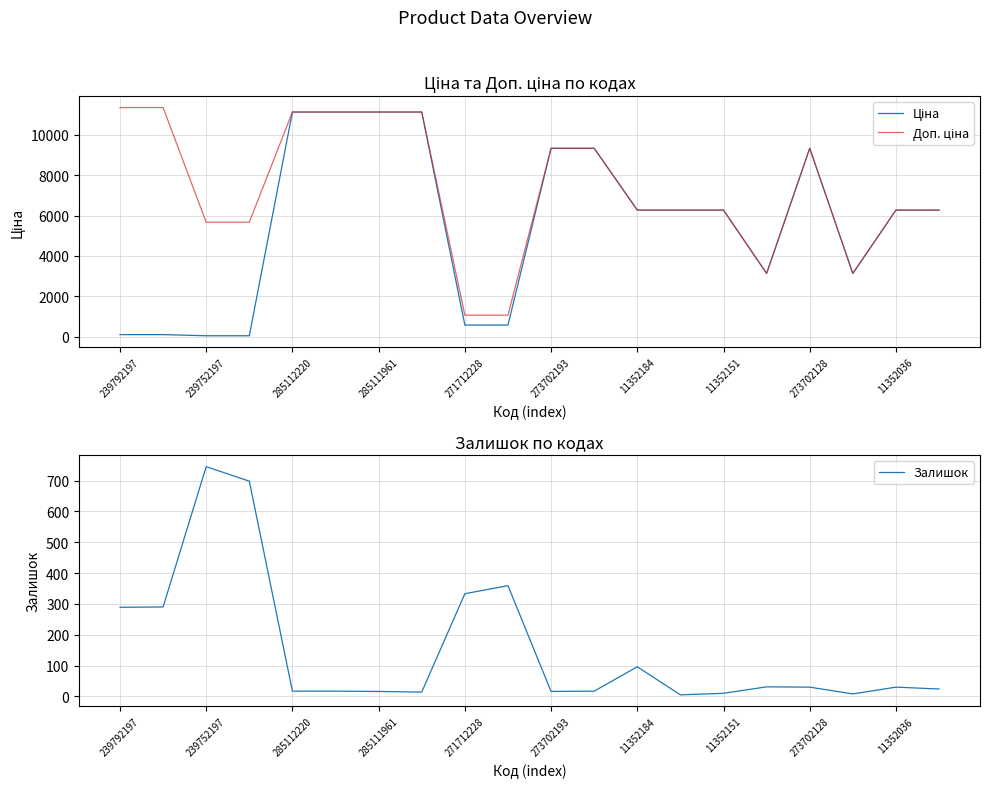

How many times do Ціна and Залишок cross each other?

1